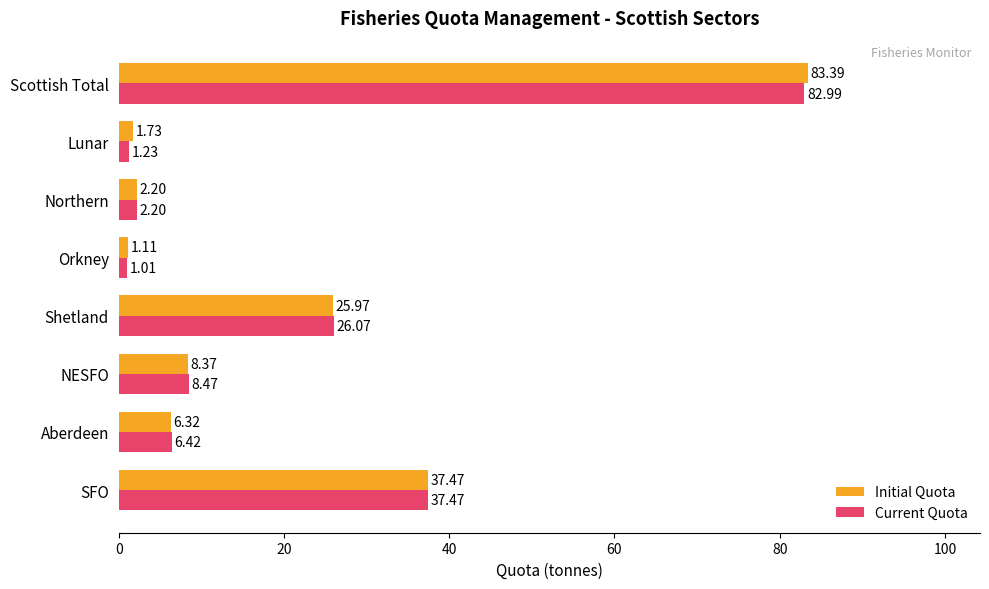

Which series has the largest total across all categories?

Initial Quota